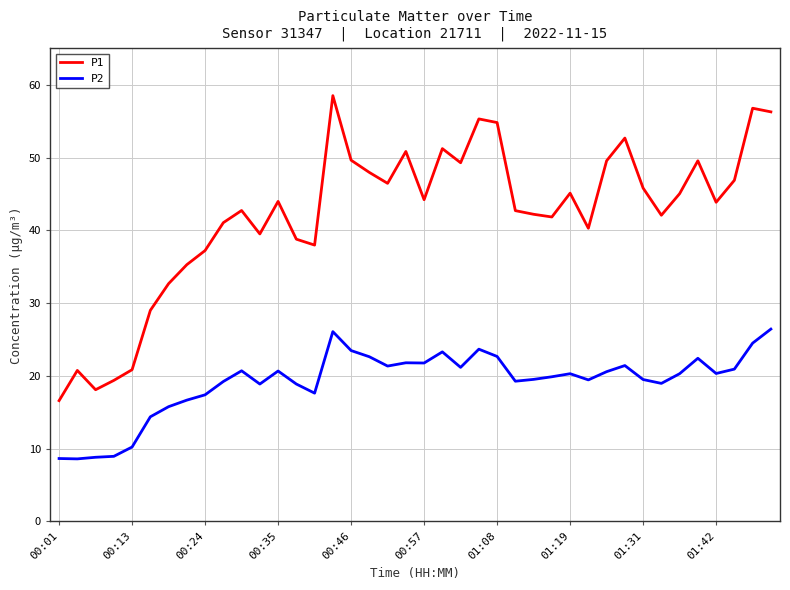

What is the difference between the second highest and second lowest values in the P1 series?

38.7